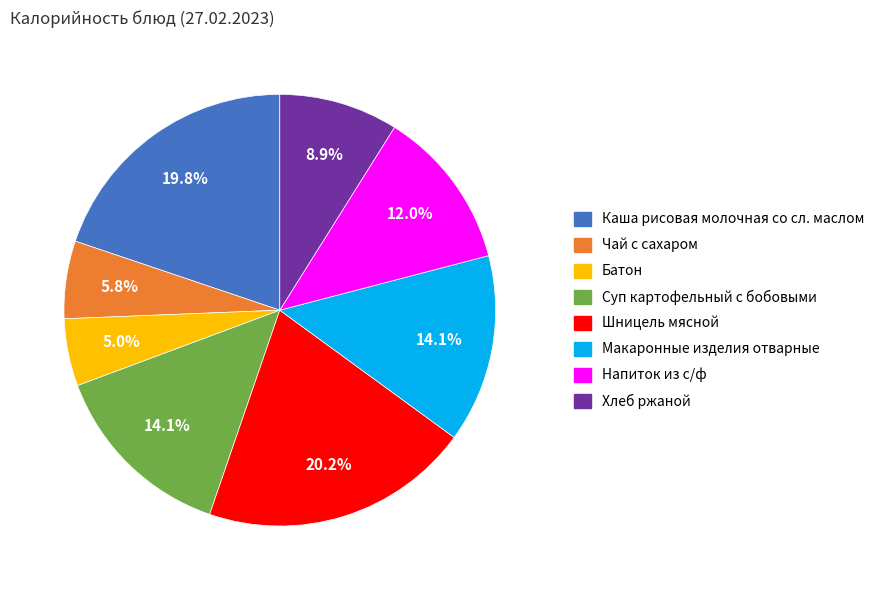

Which category has the smallest portion of the pie?

Батон